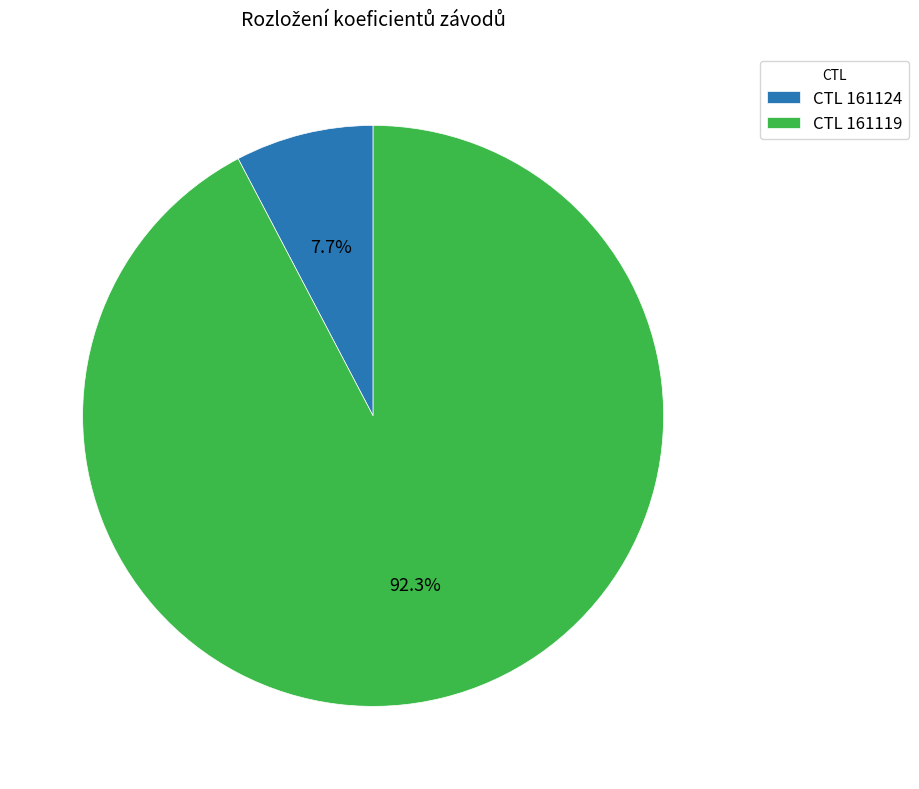

Which slice represents more than half of the pie?

CTL 161119